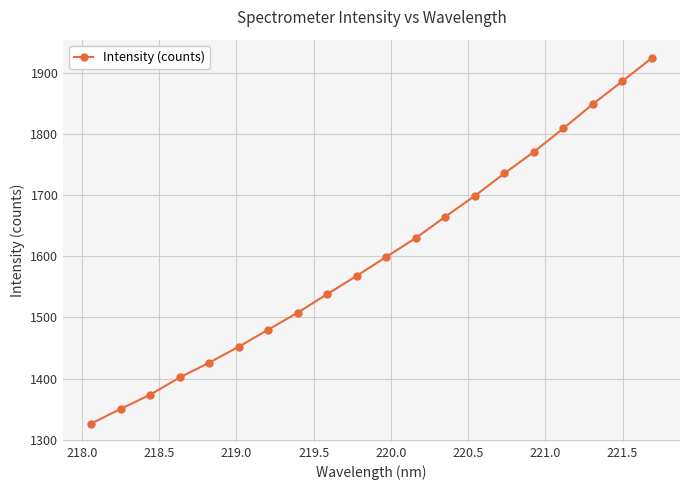

What is the value of the 15th point from the left?

1735.9